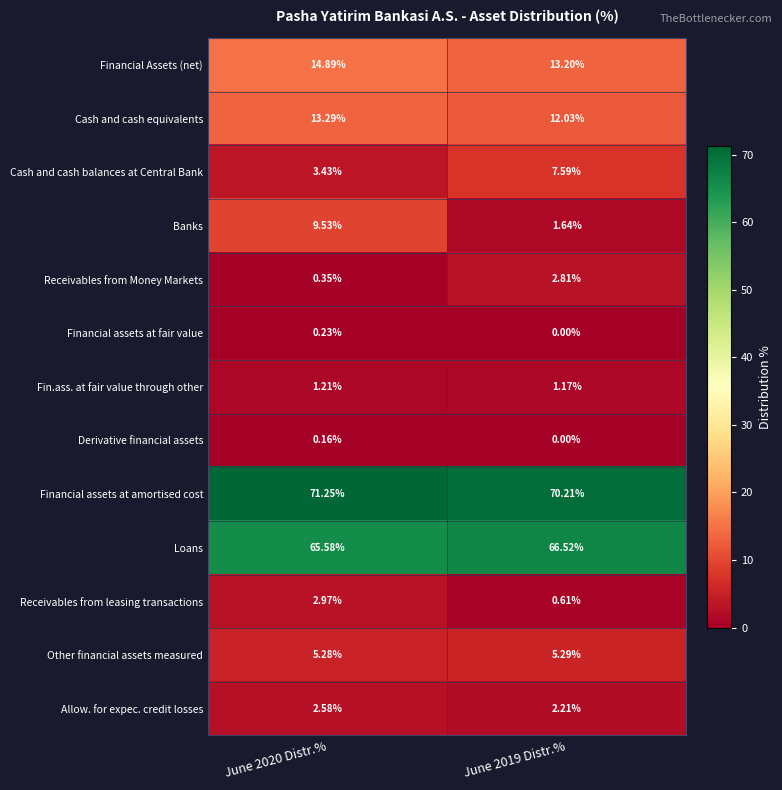

Which series has the largest range (max minus min)?

Banks